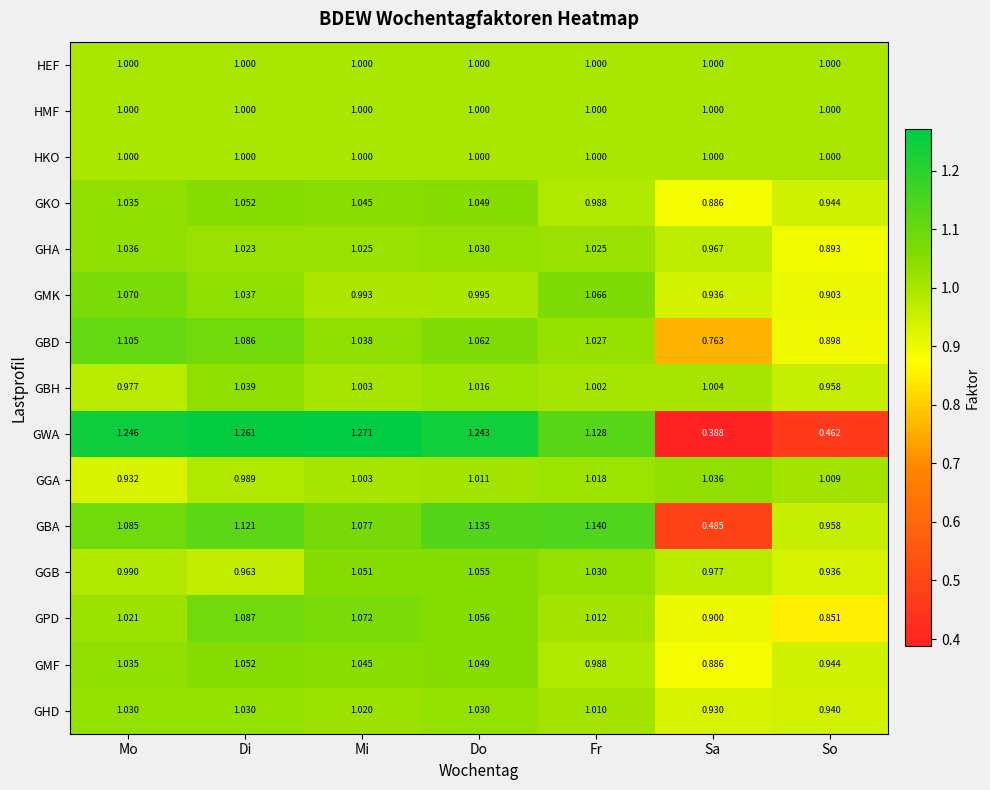

Where is GBH nearest to the value 0?

So